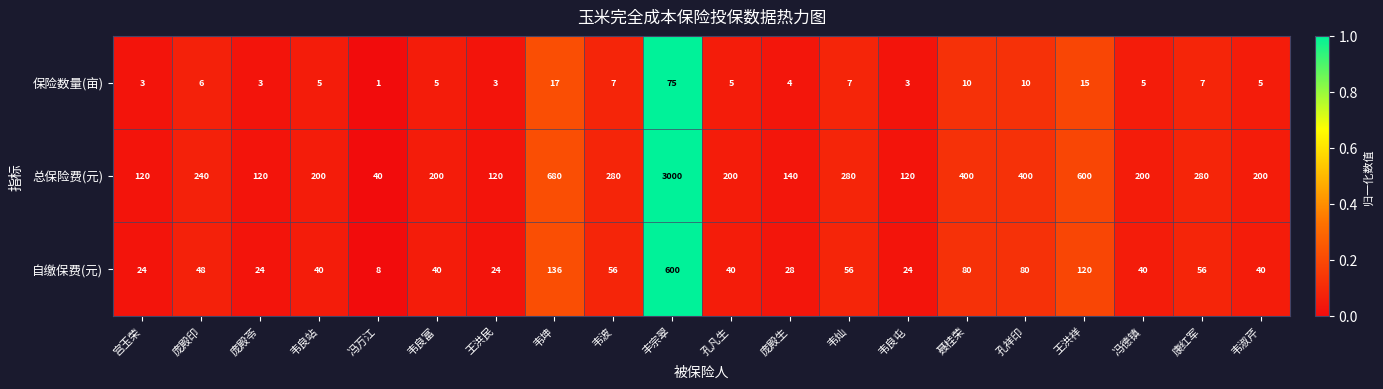

Rank the series by their average value, from lowest to highest.

保险数量(亩), 自缴保费(元), 总保险费(元)